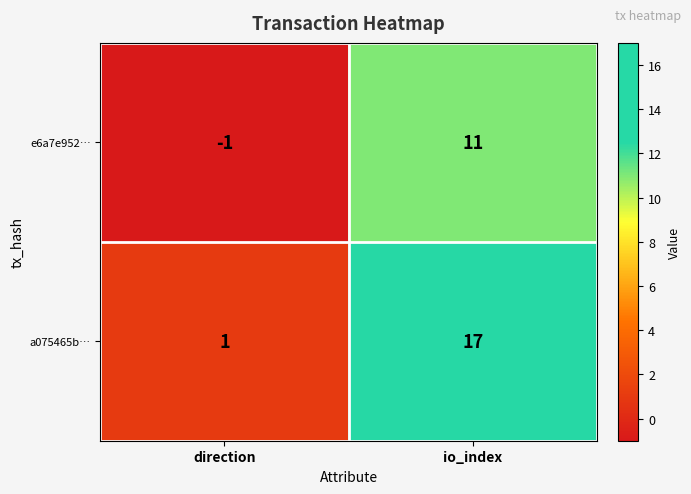

At which category does the chart reach its peak across all series?

io_index